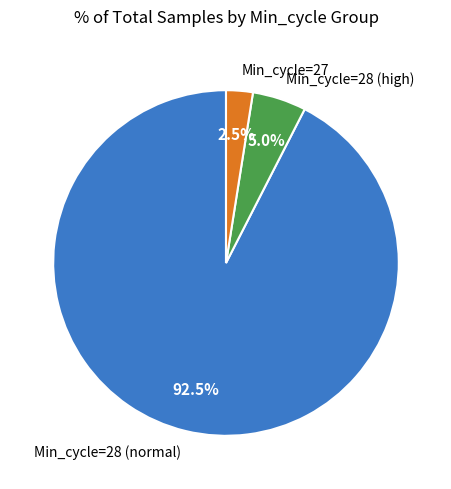

Is Min_cycle=28 (high) the majority of the pie?

No